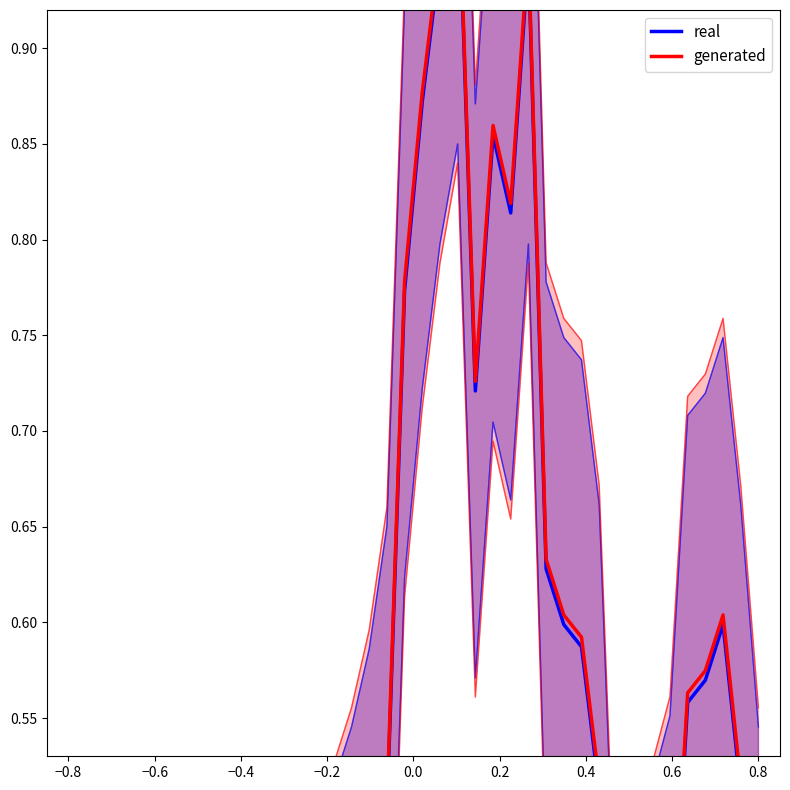

Which series has the largest total across all categories?

generated